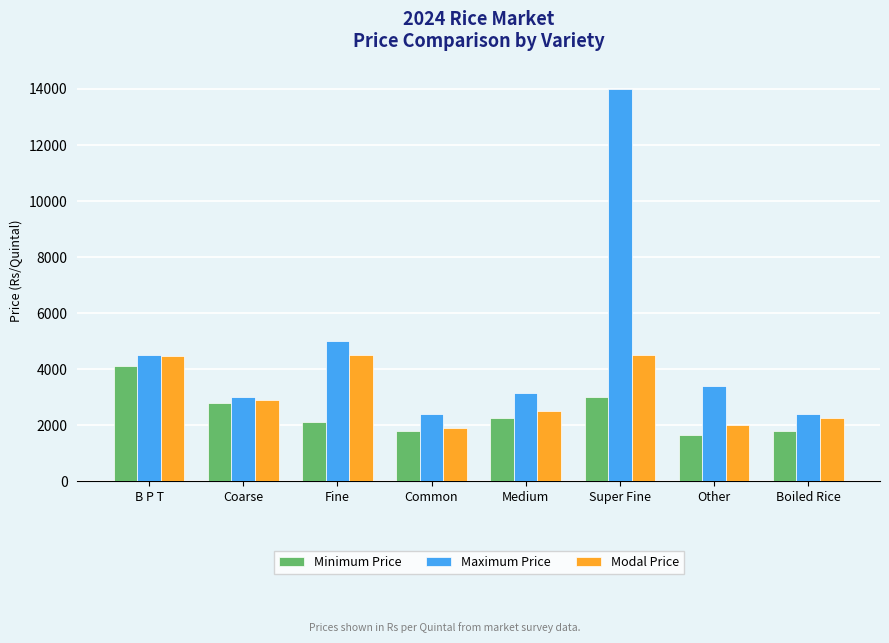

What position from the left is Medium?

5